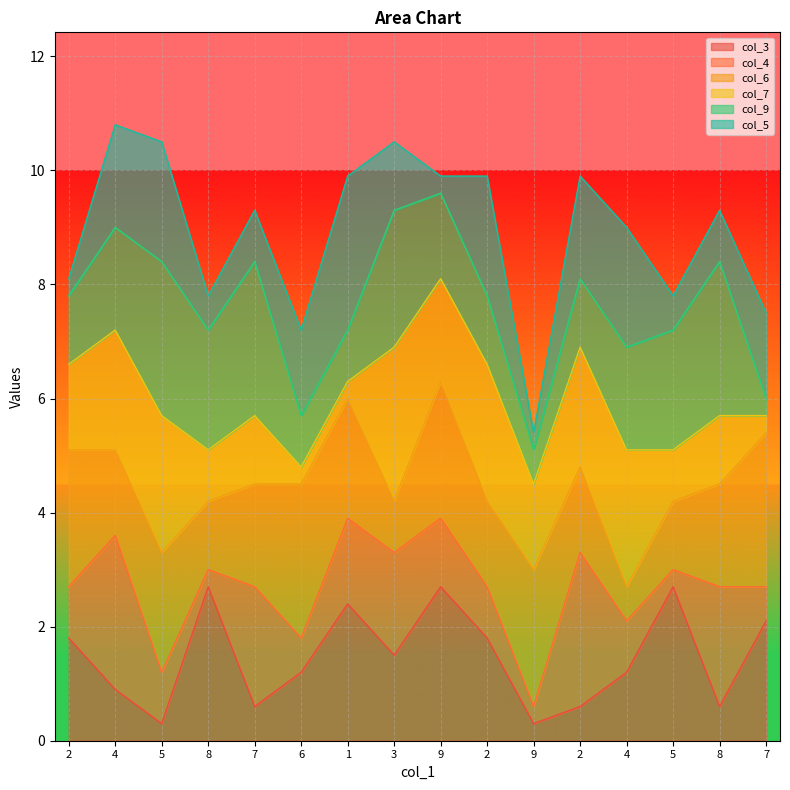

Rank the series at 9 from lowest to highest value.

col_5, col_4, col_9, col_7, col_6, col_3